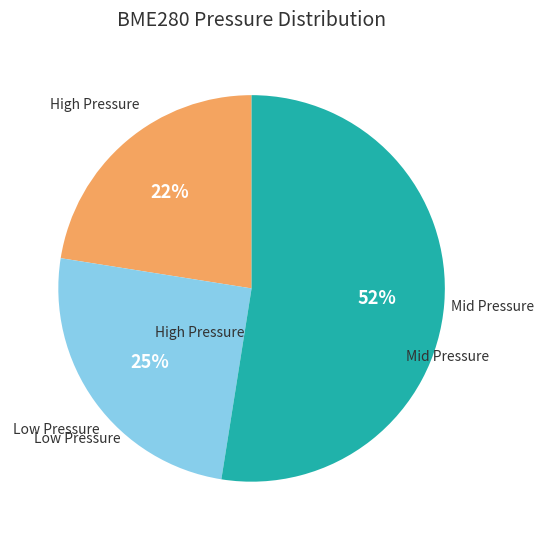

To the nearest percent, what is the average slice percentage?

33%